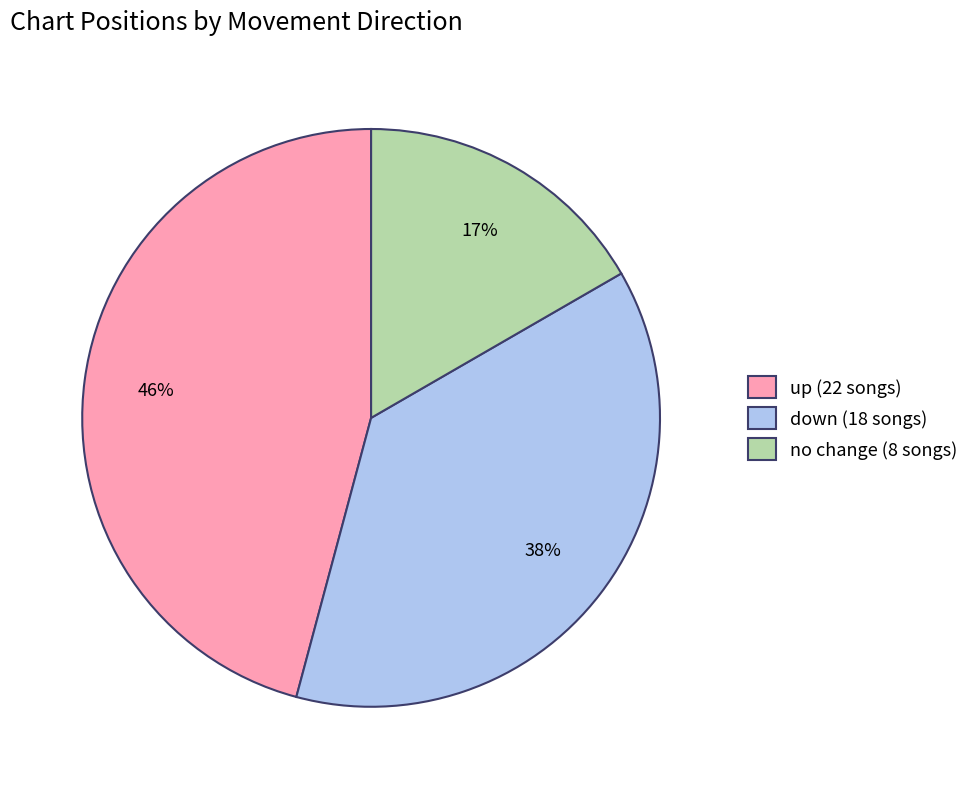

Do no change (8 songs) and down (18 songs) together represent more than half of the pie?

Yes